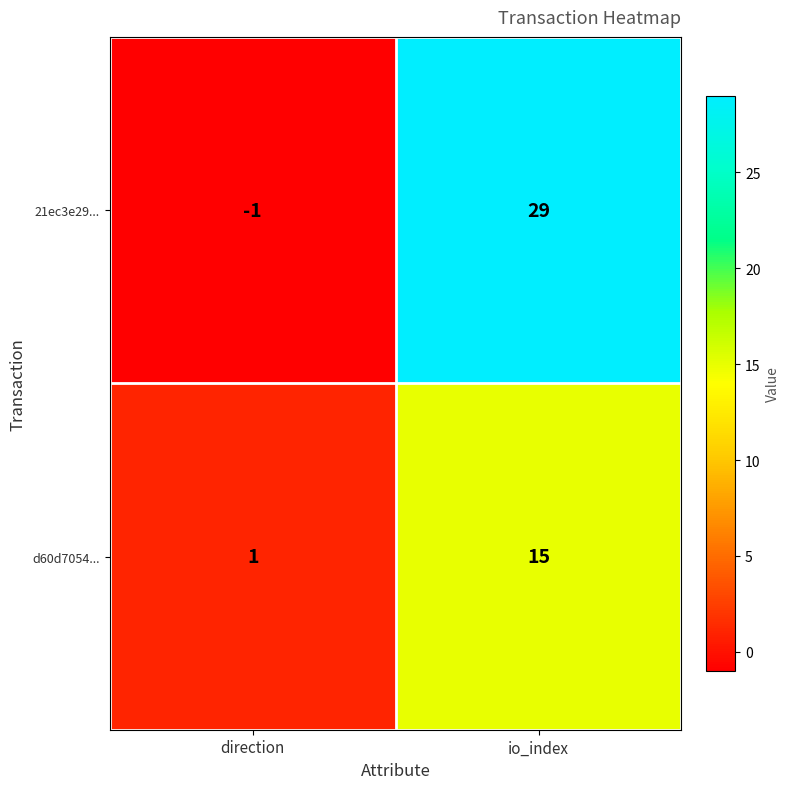

True or false: d60d7054... has a value of 15 at io_index.

True